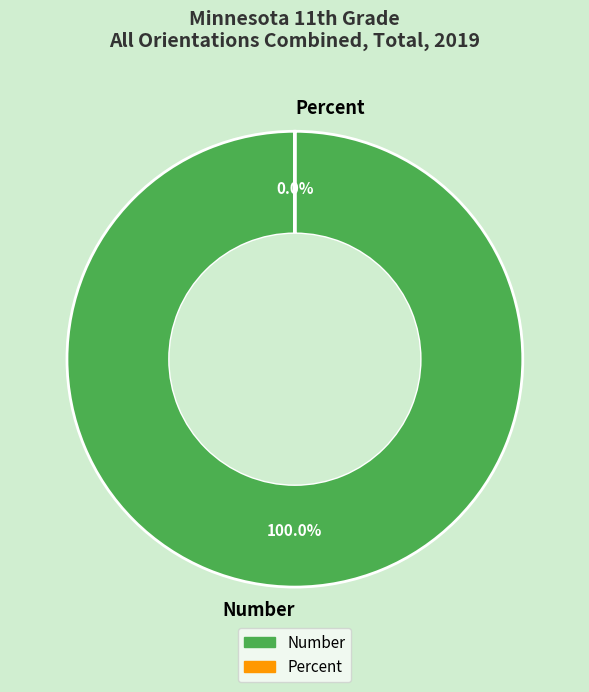

To the nearest percent, what is the combined percentage of Number and Percent?

100%